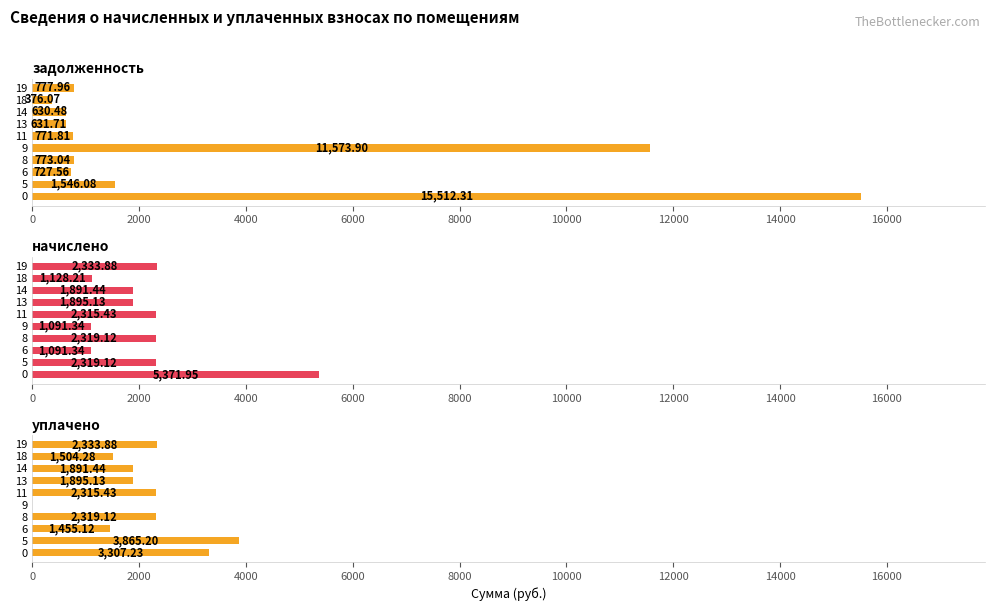

Reading left to right, extract all data points from this chart.

задолженность: 15512.3	1546.1	727.6	773.0	11573.9	771.8	631.7	630.5	376.1	778.0
начислено: 5371.9	2319.1	1091.3	2319.1	1091.3	2315.4	1895.1	1891.4	1128.2	2333.9
уплачено: 3307.2	3865.2	1455.1	2319.1	0.0	2315.4	1895.1	1891.4	1504.3	2333.9